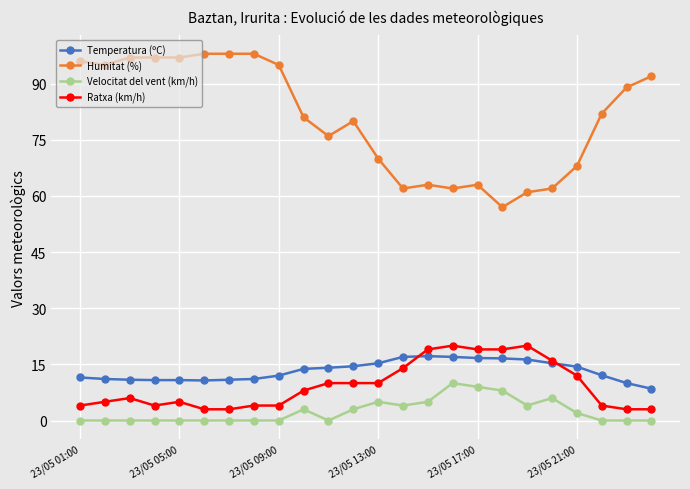

True or false: Ratxa (km/h) and Velocitat del vent (km/h) intersect in this chart.

False